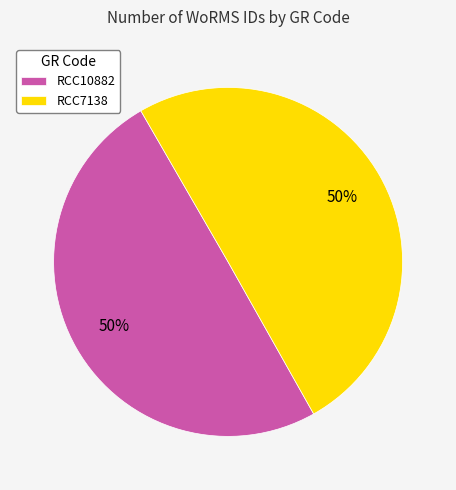

To the nearest percent, what portion does RCC10882 represent?

50%